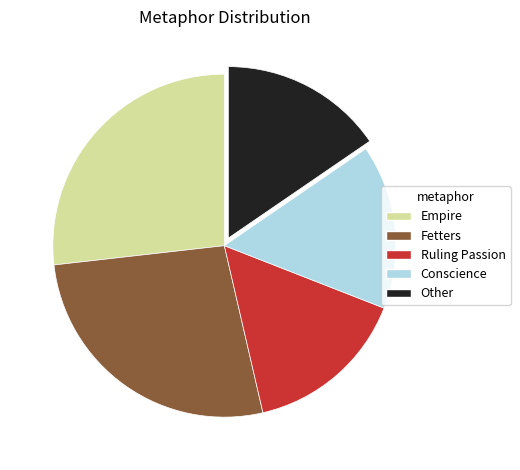

Approximately how many times larger is the value at Ruling Passion compared to Conscience?

1.0